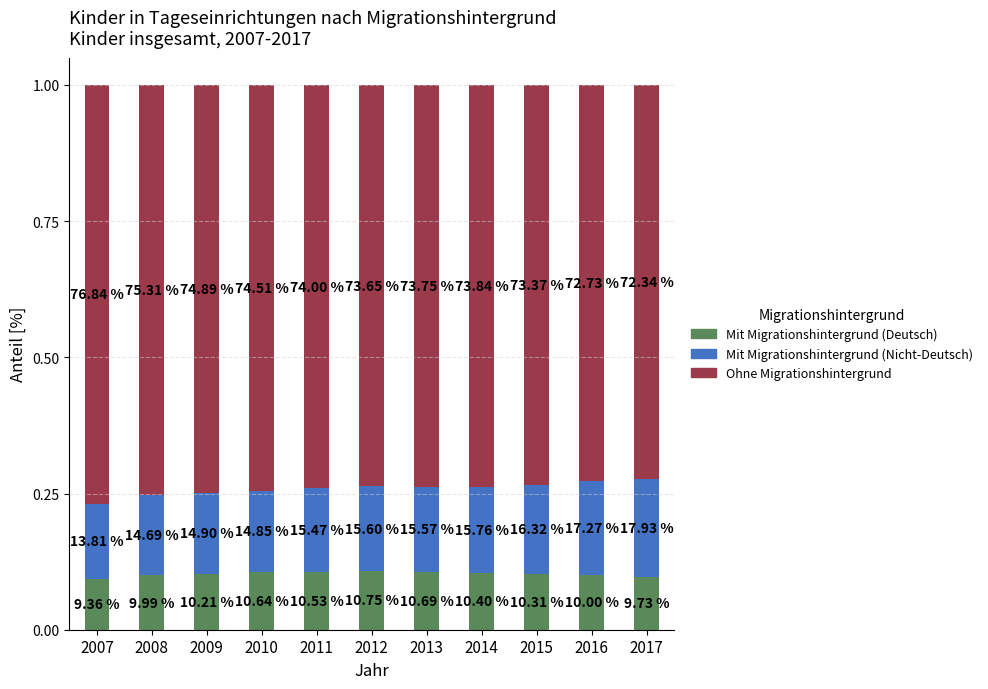

The value of Mit Migrationshintergrund (Nicht-Deutsch) at 2015 is 0.0. True or false?

False